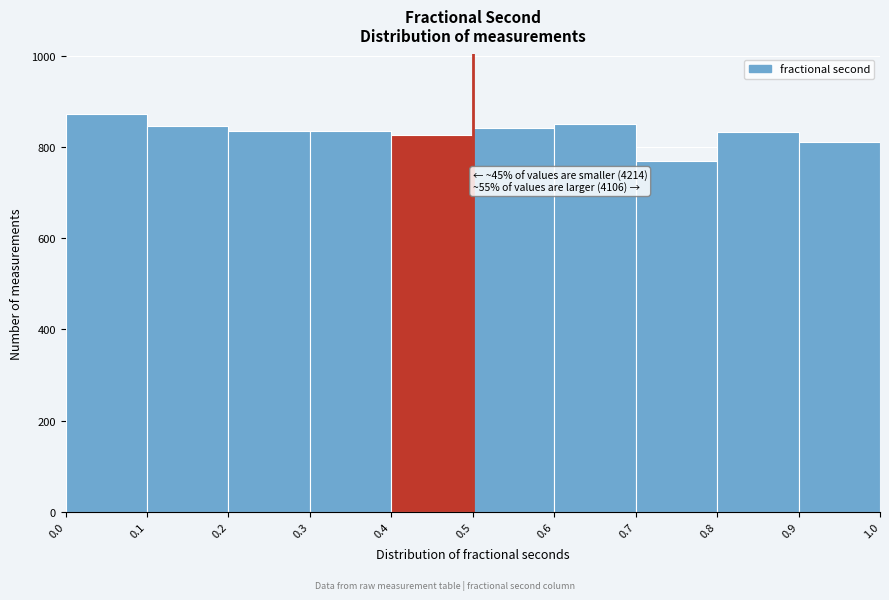

Which range on the x-axis has the tallest bar?

0.0 to 0.1